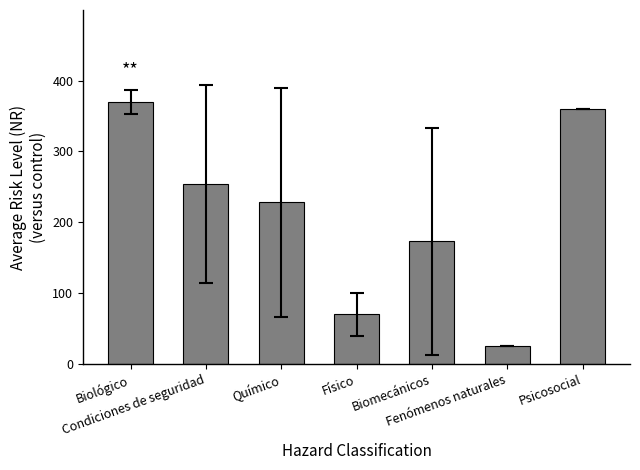

Does the chart contain any negative values?

No